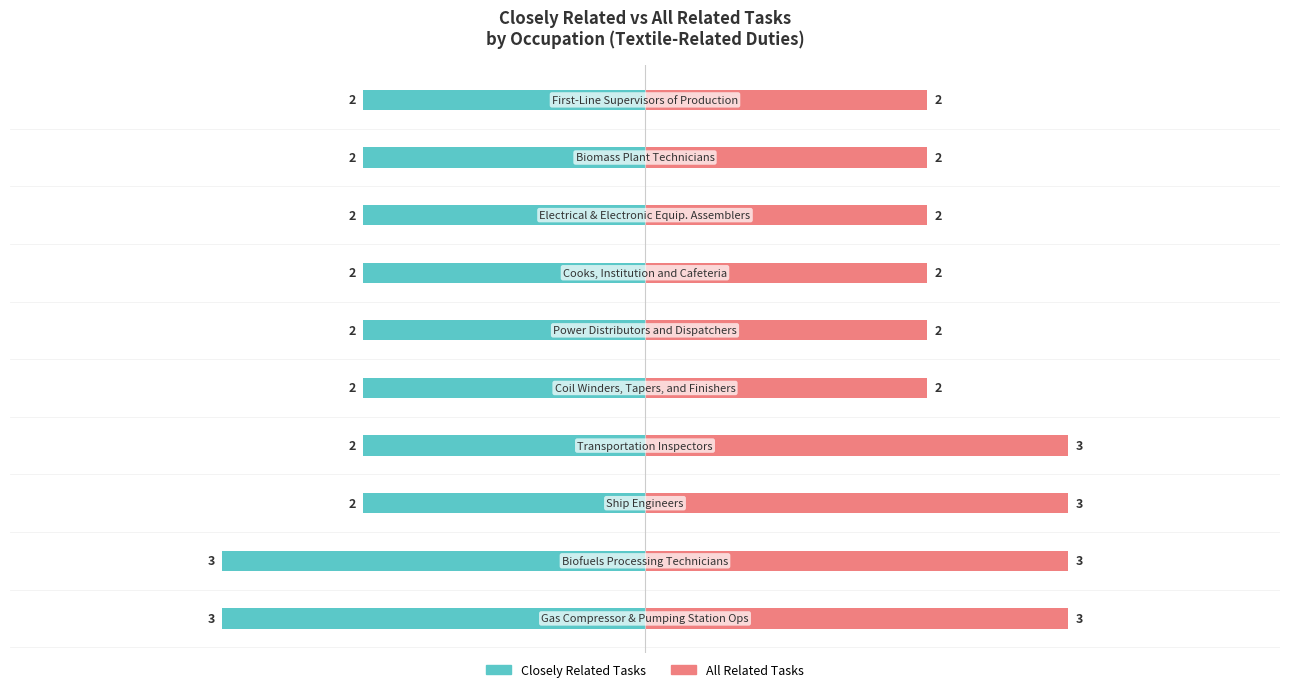

Rank the series by their average value, from lowest to highest.

Closely Related Tasks, All Related Tasks